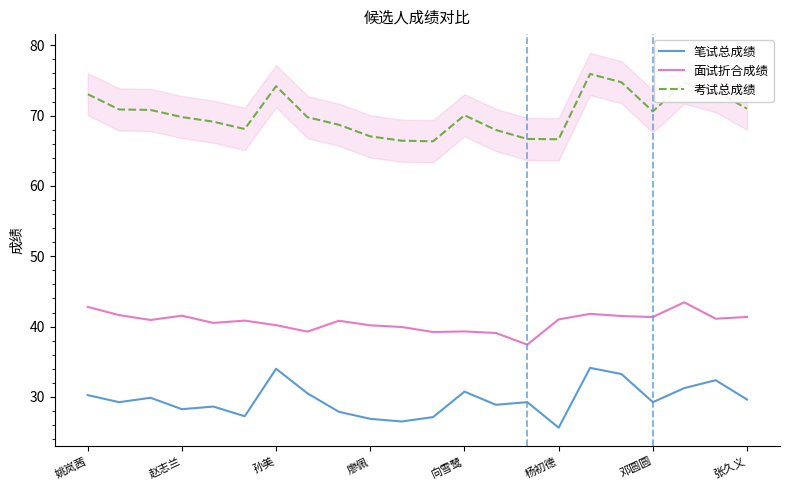

What is the approximate value of 考试总成绩 at 8?

68.7